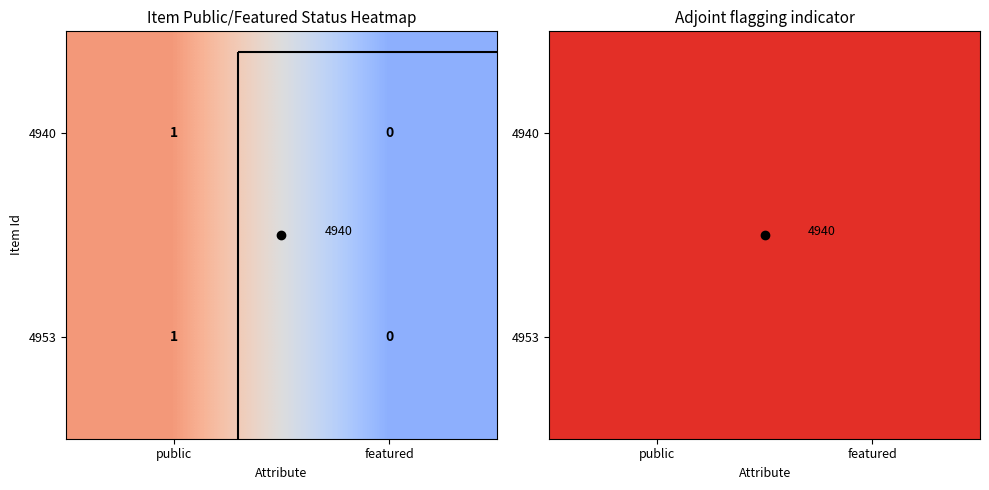

How many distinct data groups are displayed?

2